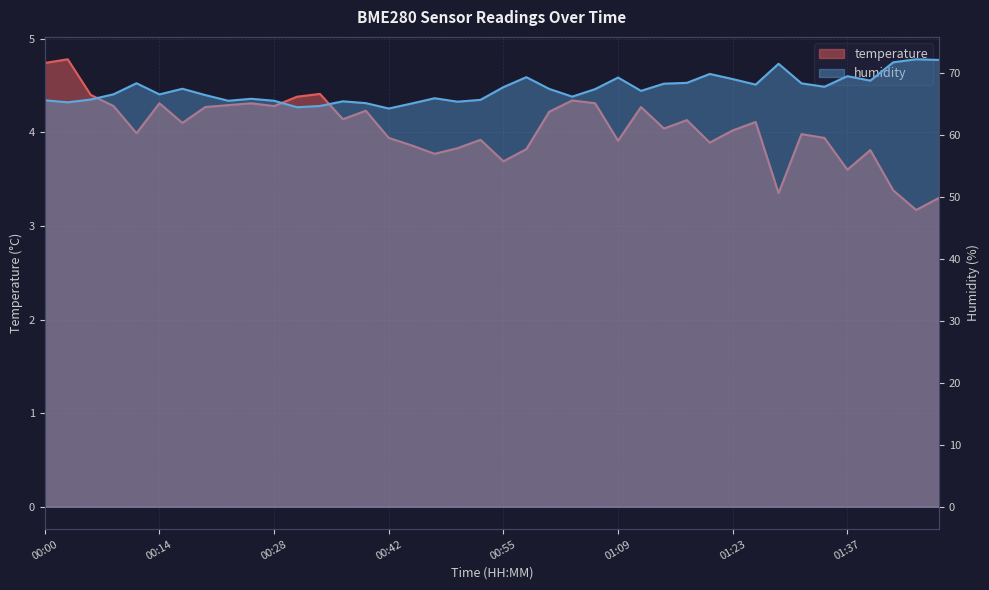

At which label does temperature reach its peak?

00:03